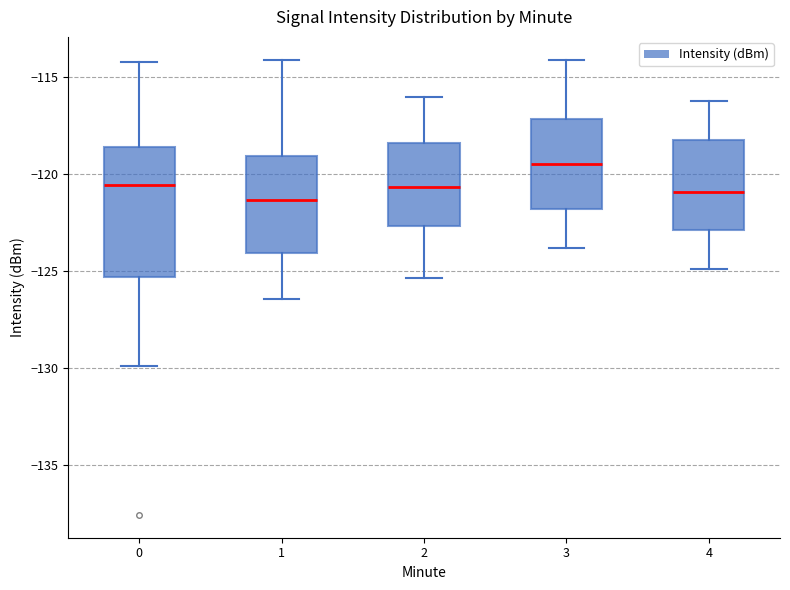

Reading left to right, read every box against the y-axis: the position of its median line, the range the box covers, and the ends of its whiskers. The values are not printed on the chart, so give them approximately, as read against the axis.

0: median -120.5, box -125.5 to -118.5, whiskers -130.0 to -114.0
1: median -121.5, box -124.0 to -119.0, whiskers -126.5 to -114.0
2: median -120.5, box -122.5 to -118.5, whiskers -125.5 to -116.0
3: median -119.5, box -122.0 to -117.0, whiskers -124.0 to -114.0
4: median -121.0, box -123.0 to -118.0, whiskers -125.0 to -116.0